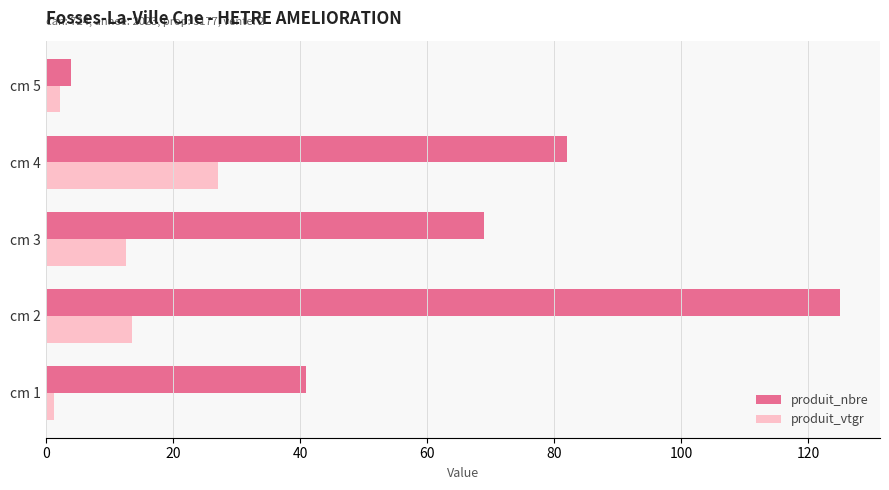

Which series changed the most between cm 3 and cm 4?

produit_vtgr